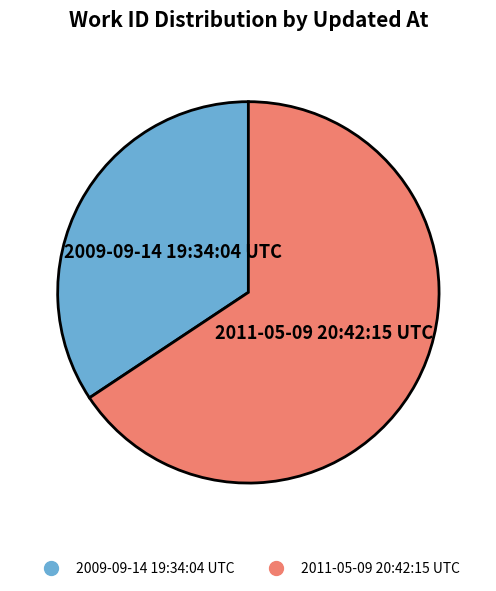

Which category has the smallest portion of the pie?

2009-09-14 19:34:04 UTC